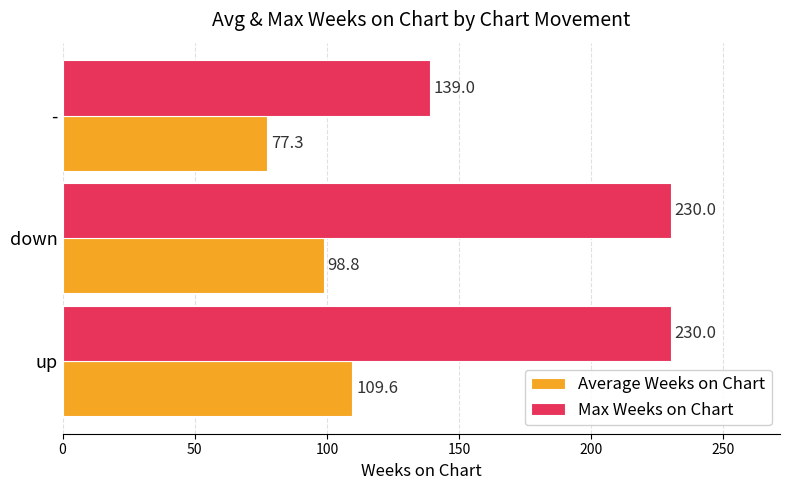

What is the maximum value shown in the chart?

230.0